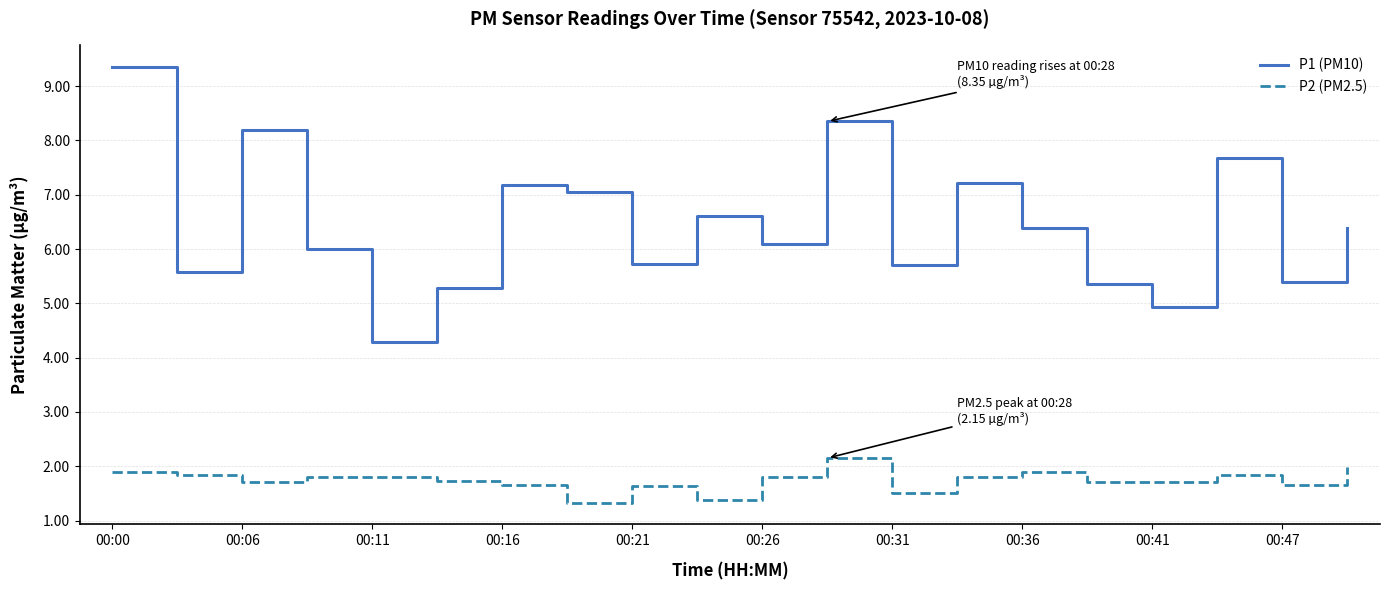

How many lines are shown in the chart?

2